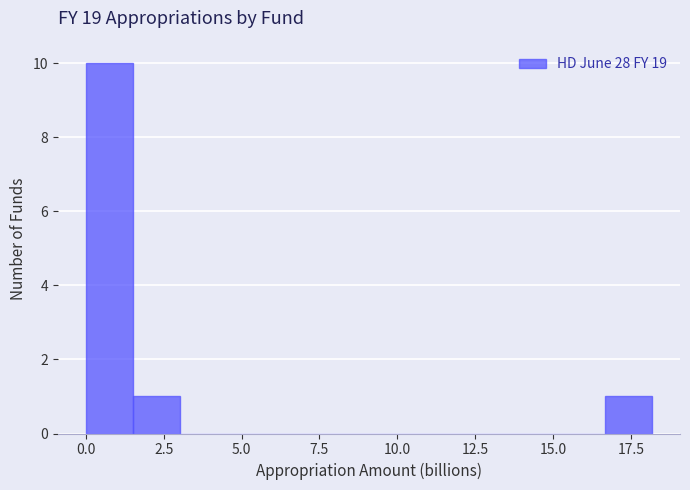

Read against the x-axis, roughly where is the centre of the tallest bar?

1.0